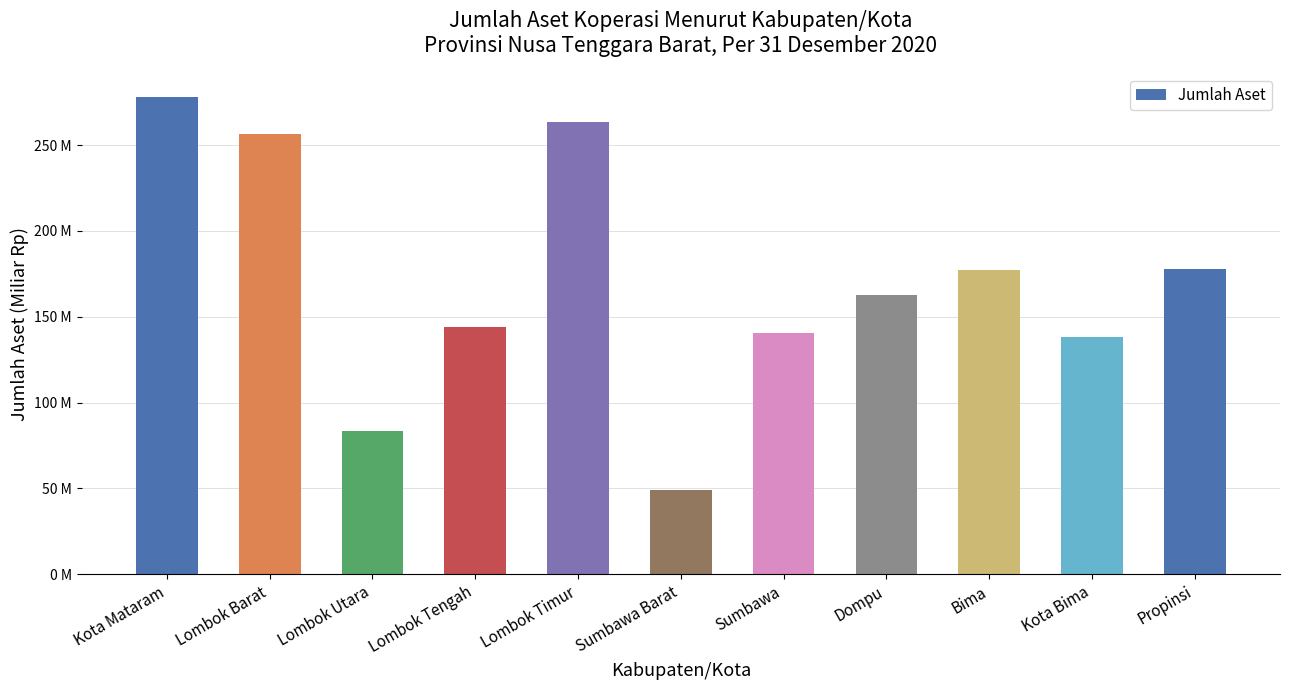

What is the value of the 1st bar from the left?

277974000000